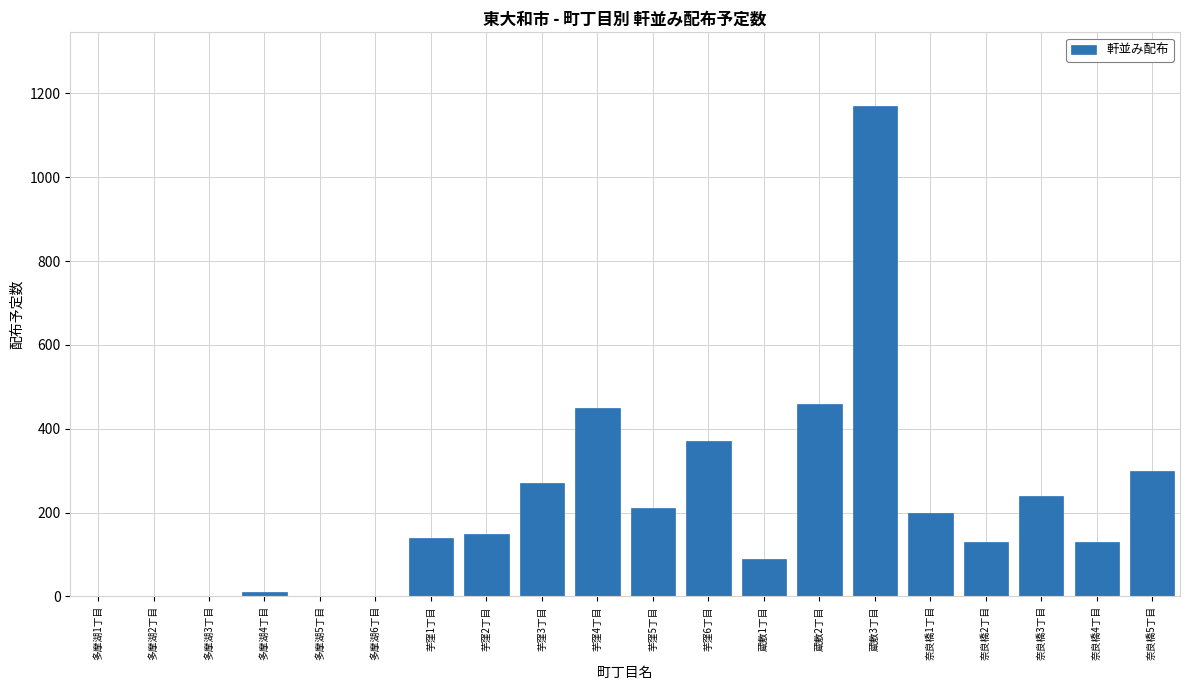

What is the greatest value displayed?

1170